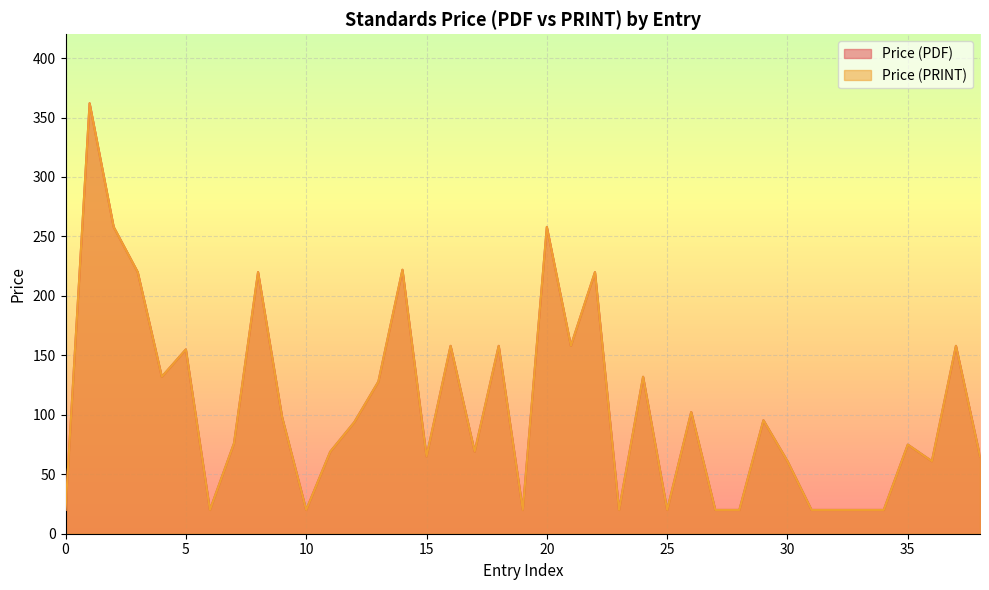

At how many categories does at least one series exceed 41?

27